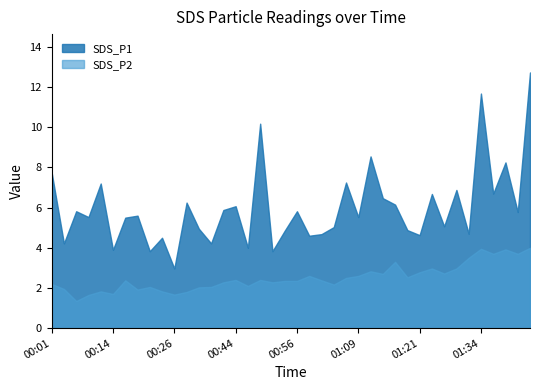

Which category has the lowest value in the SDS_P1 series?

00:26